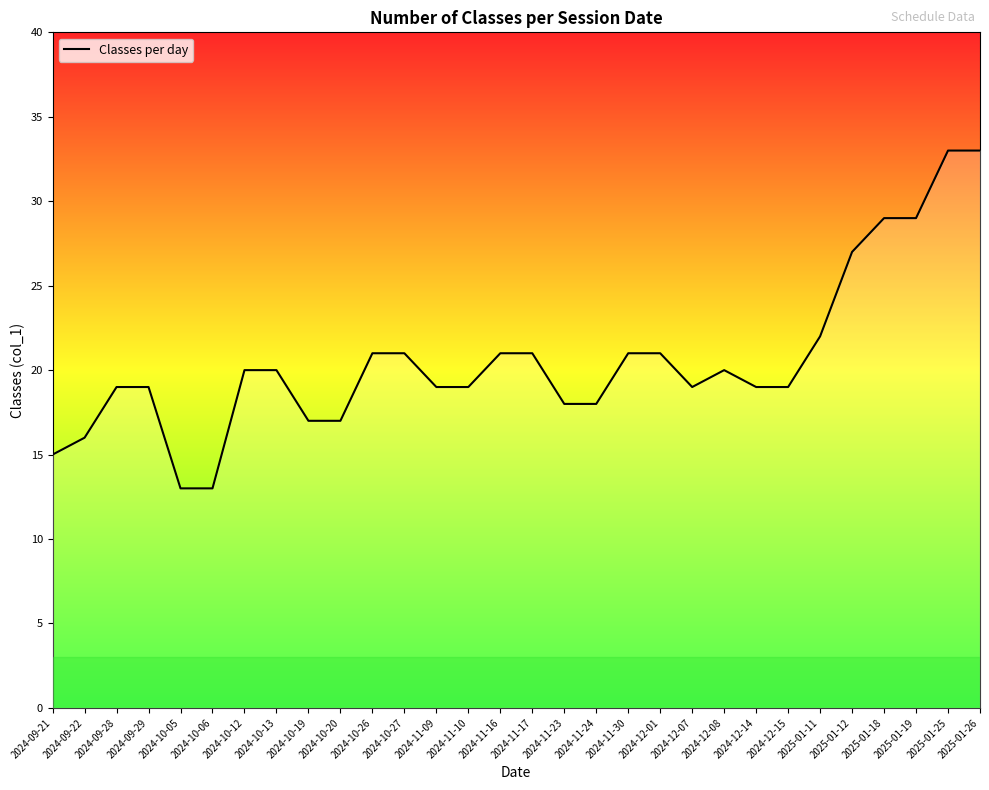

What is the smallest value displayed?

13